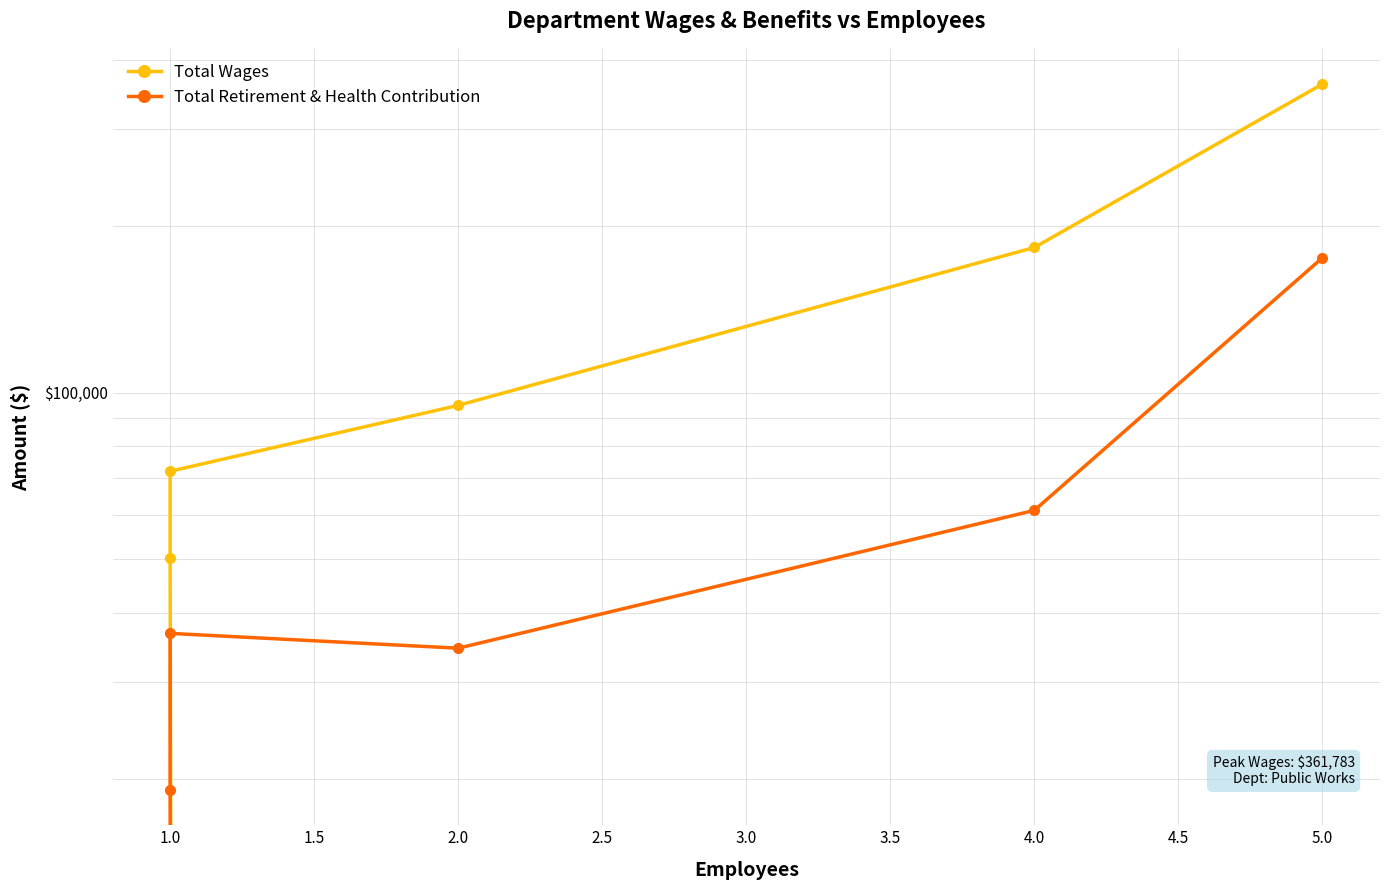

What is the greatest value displayed?

361783